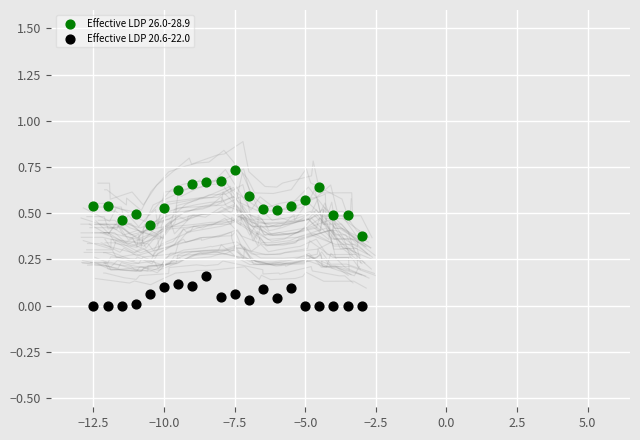

Across all data points, what is the range of X values (max minus min)?

9.5